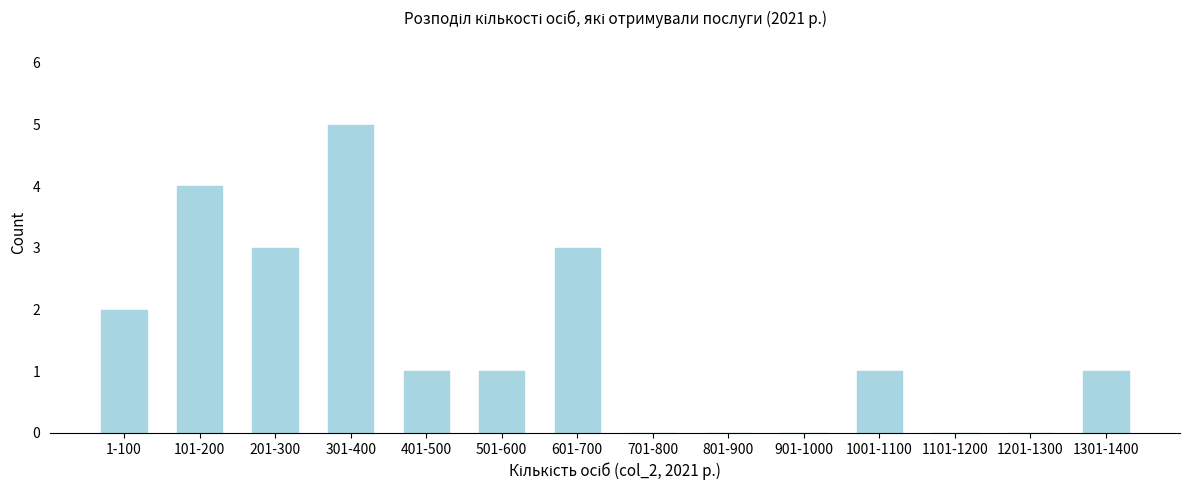

Reading right to left, extract all data points from this chart.

1301-1400=1	1201-1300=0	1101-1200=0	1001-1100=1	901-1000=0	801-900=0	701-800=0	601-700=3	501-600=1	401-500=1	301-400=5	201-300=3	101-200=4	1-100=2